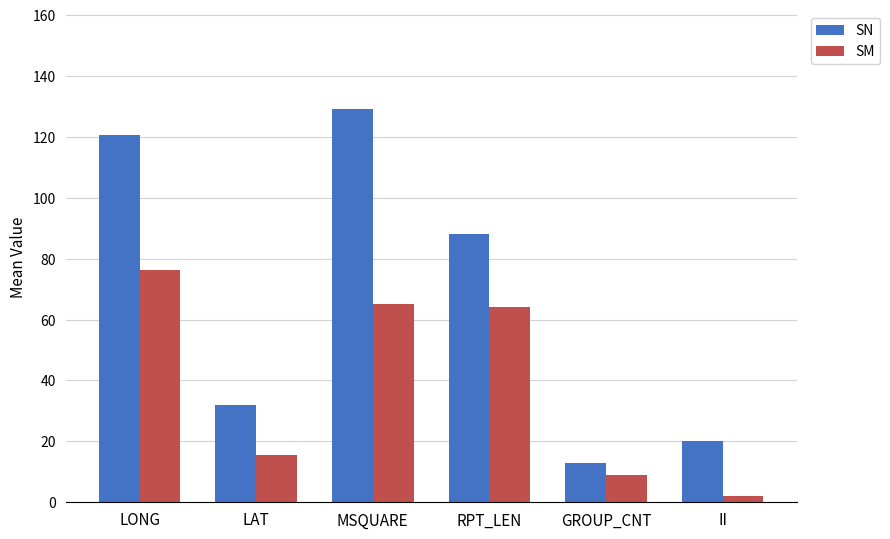

Is it true that SN equals 129.0 at MSQUARE?

True